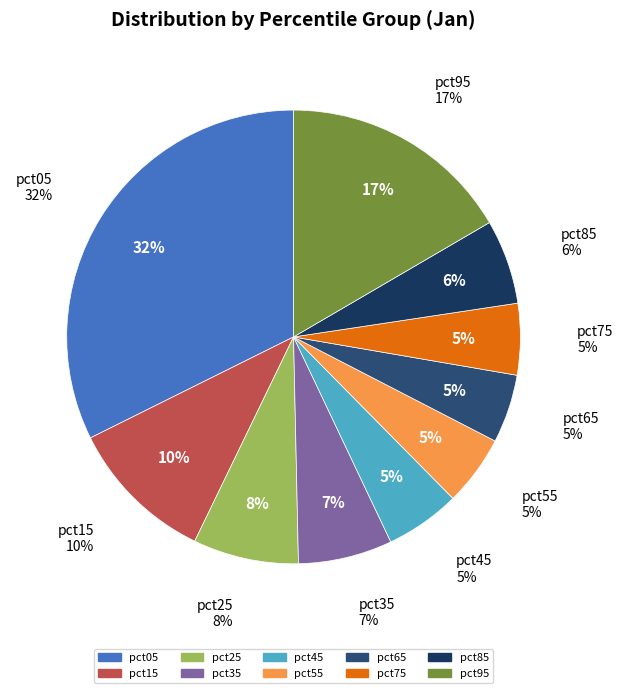

What is the total percentage of pct85 and pct25?

13.5%